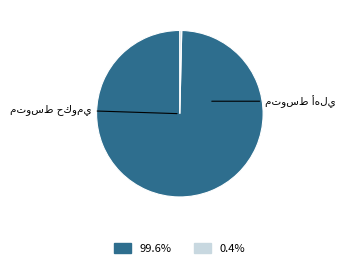

Does any single category account for the majority?

Yes